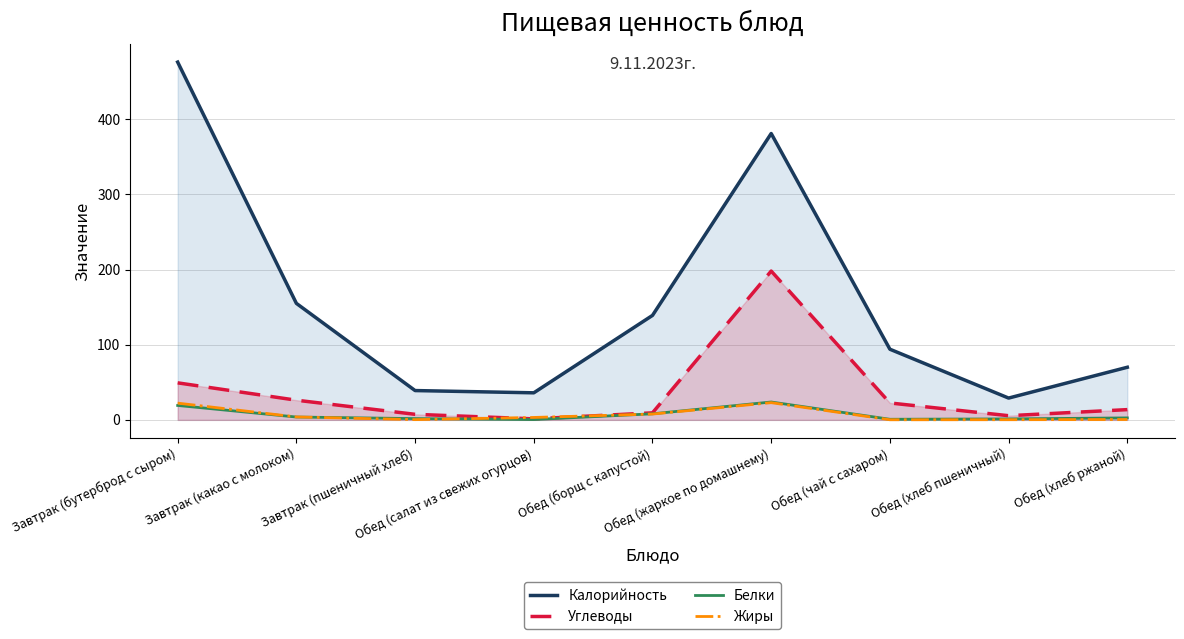

What is the sum of all Белки values?

61.7